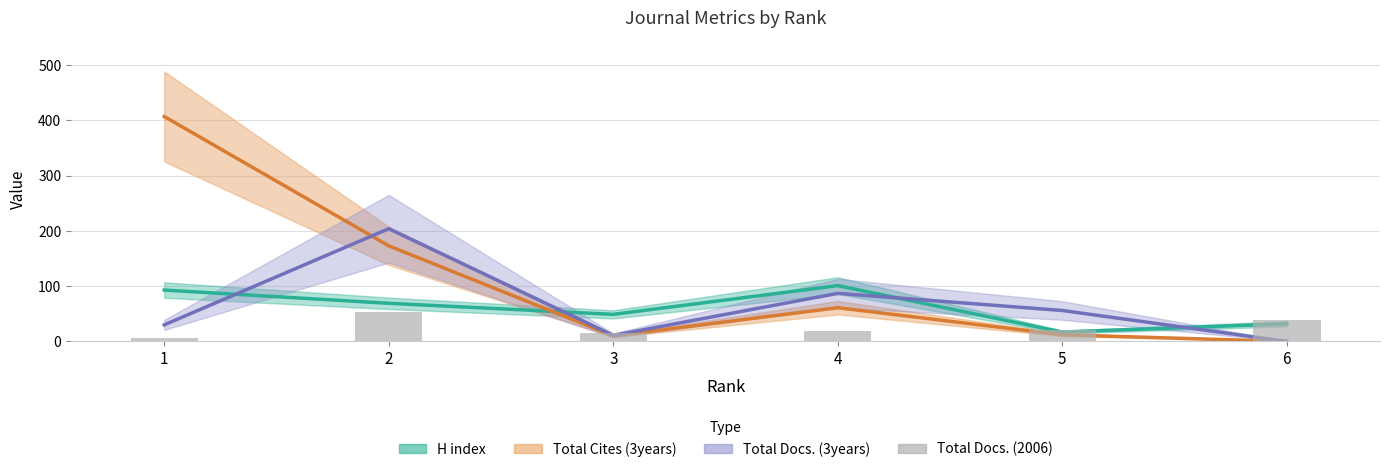

Reading left to right, extract all data points from this chart.

H index: 1=93	2=69	3=49	4=101	5=17	6=32
Total Cites (3years): 1=407	2=173	3=10	4=61	5=12	6=0
Total Docs. (3years): 1=30	2=204	3=11	4=87	5=56	6=0
Total Docs. (2006): 1=6	2=54	3=16	4=18	5=21	6=38